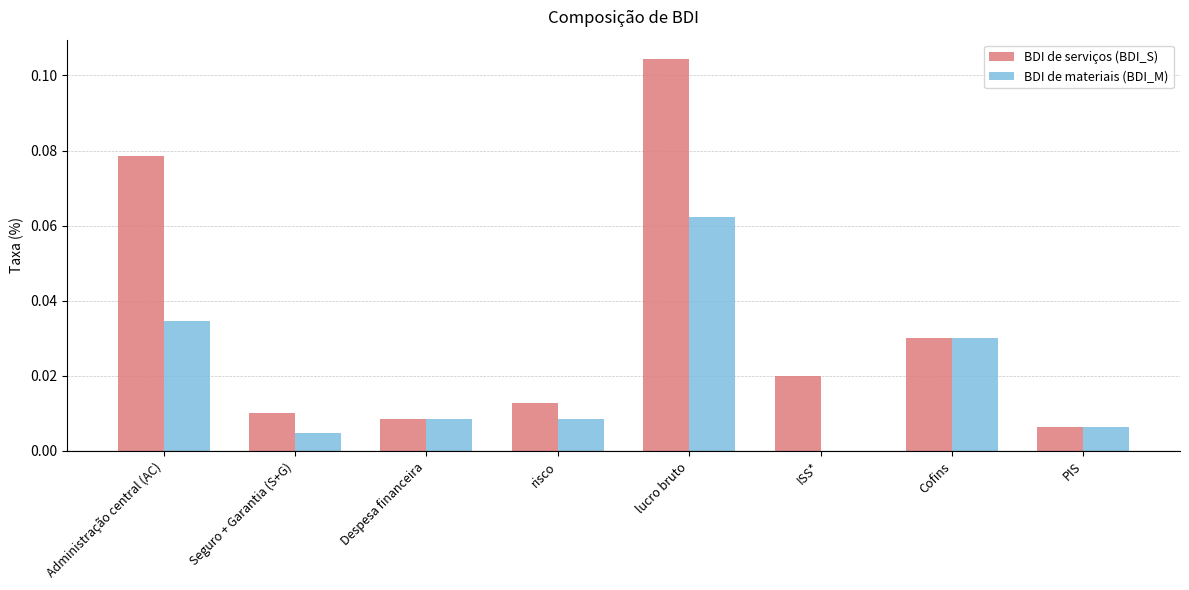

Which series changed the most between Administração central (AC) and PIS?

BDI de serviços (BDI_S)